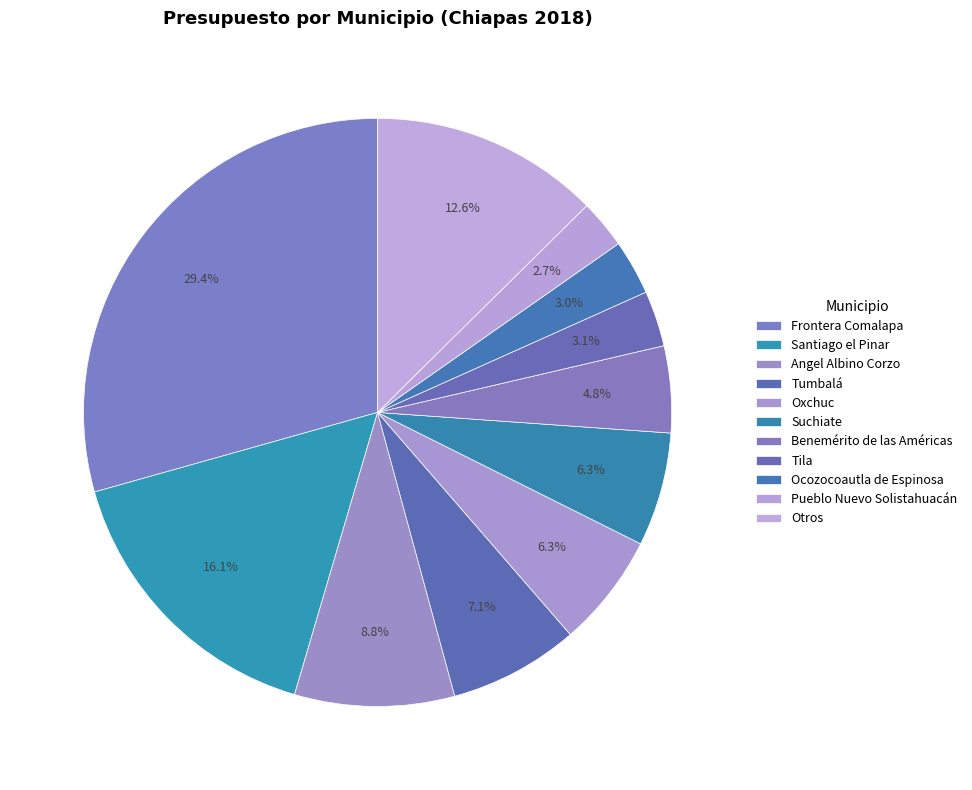

How many slices are in this pie chart?

11